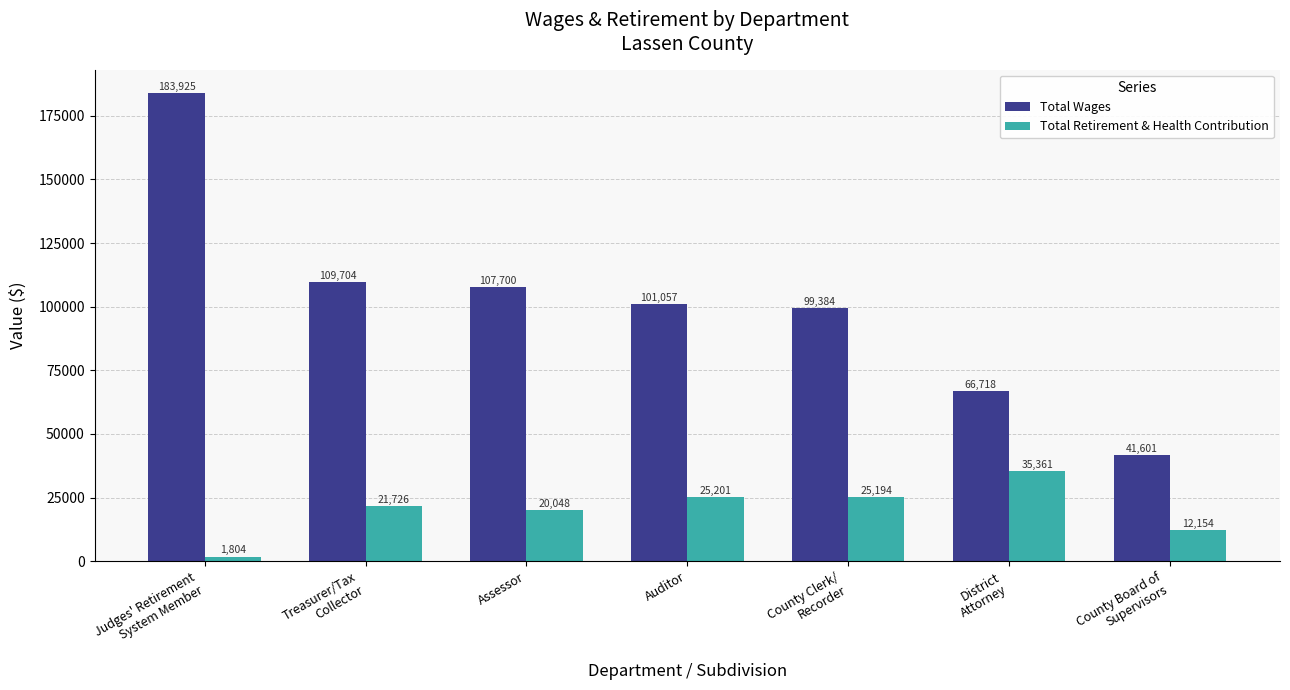

What is the sum of all Total Retirement & Health Contribution values?

141488